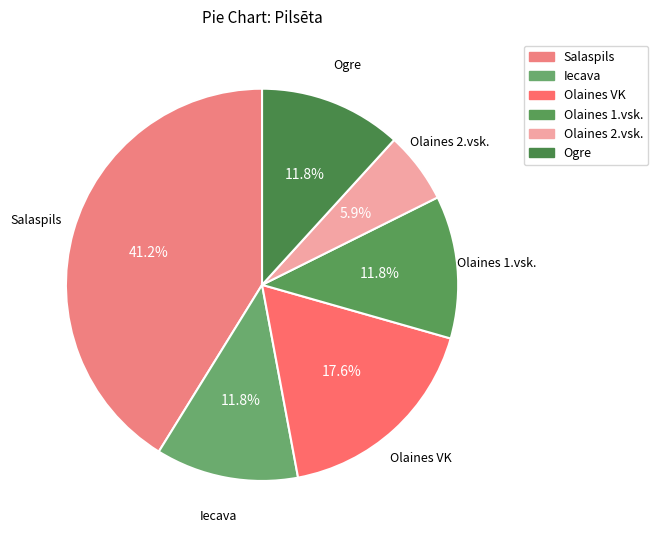

Is there any slice that represents more than half of the pie?

No